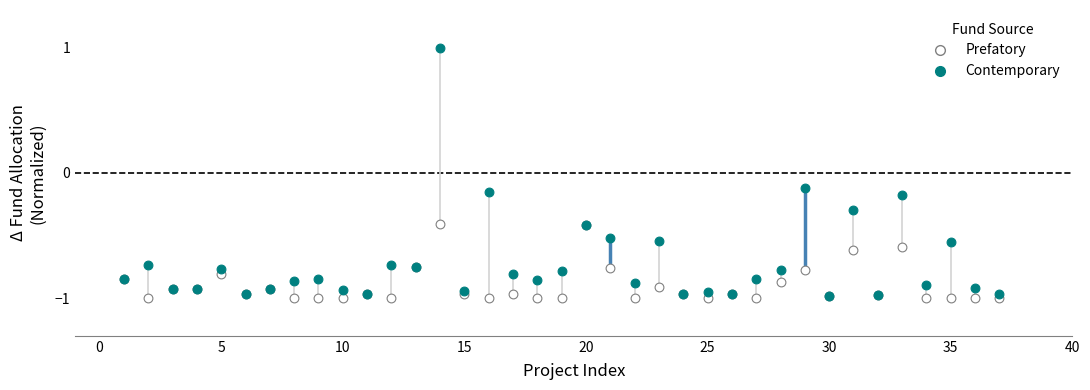

What are all the series names shown in the legend?

Prefatory, Contemporary